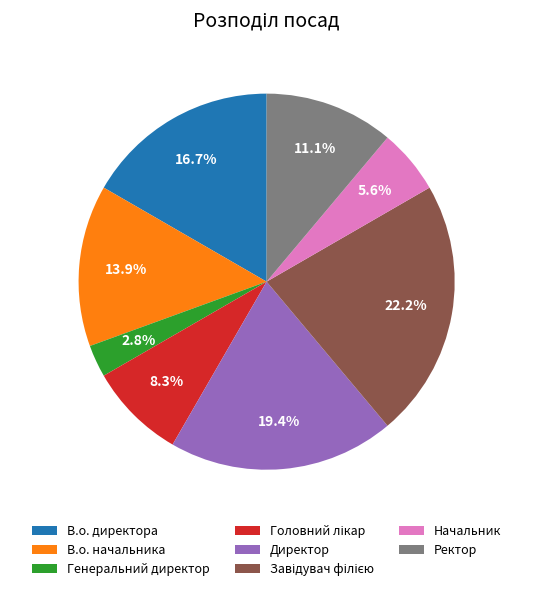

Do В.о. директора and В.о. начальника together represent more than half of the pie?

No